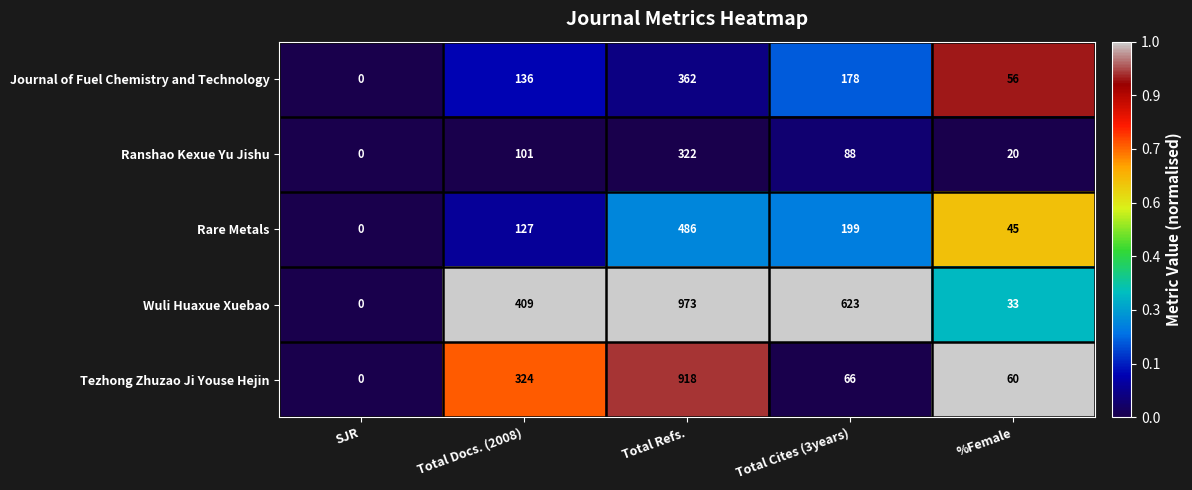

Is it true that Journal of Fuel Chemistry and Technology equals 178 at Total Cites (3years)?

True